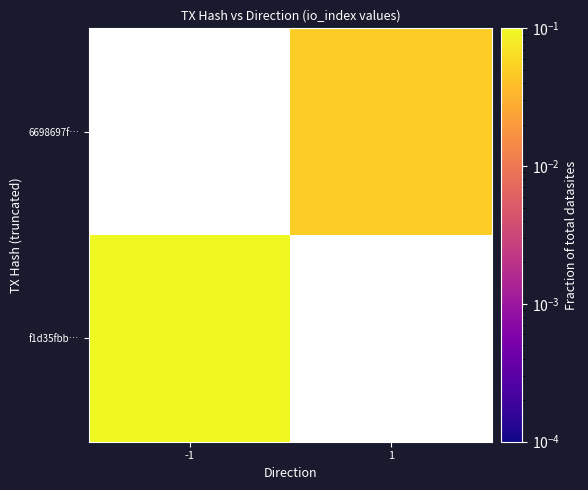

True or false: f1d35fbb… has a value of 0.2 at -1.

False